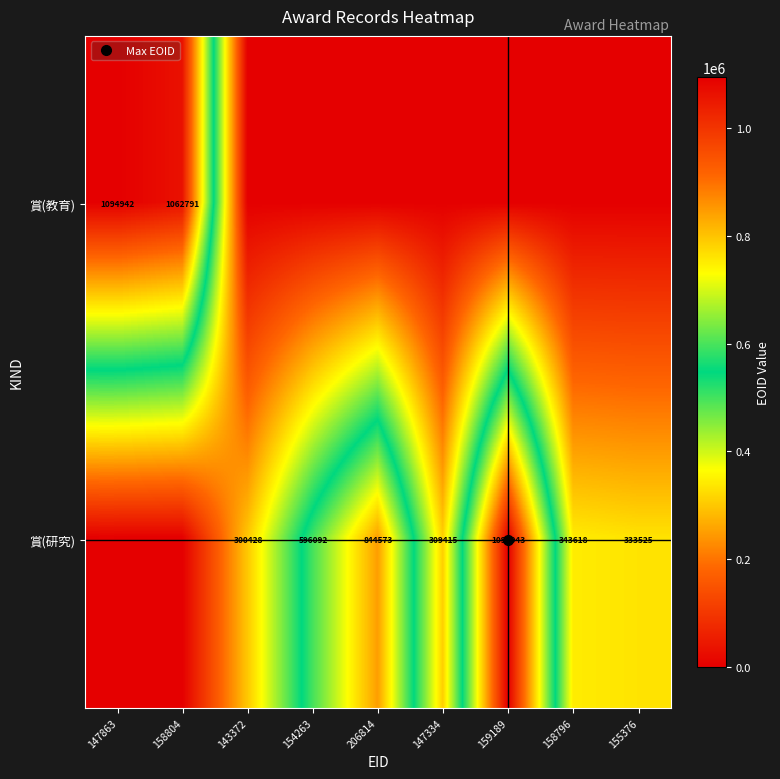

At 147863, list the series in order from largest to smallest.

賞(教育), 賞(研究)